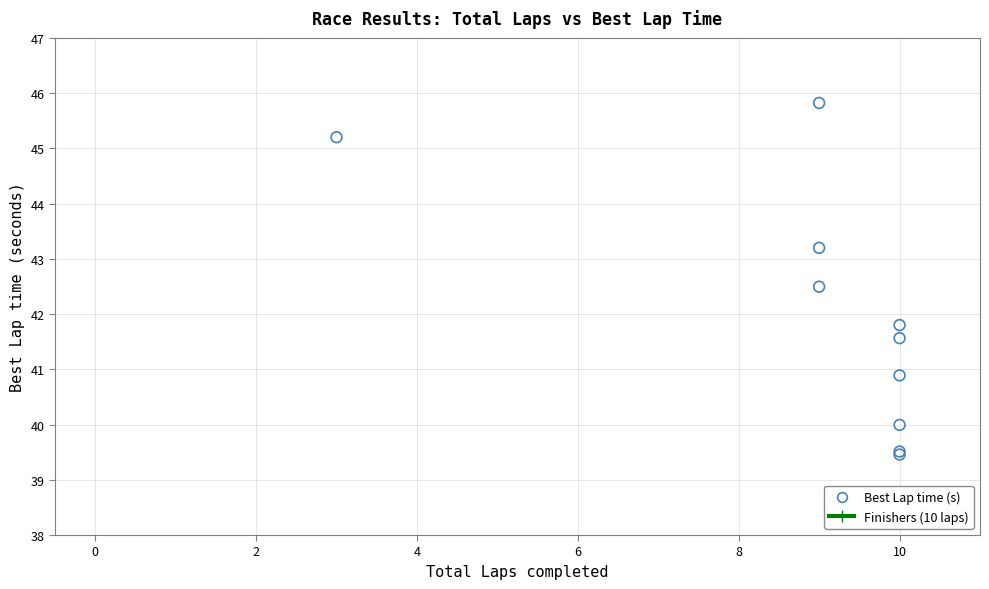

What Y value in the scatter plot is closest to 42?

41.8